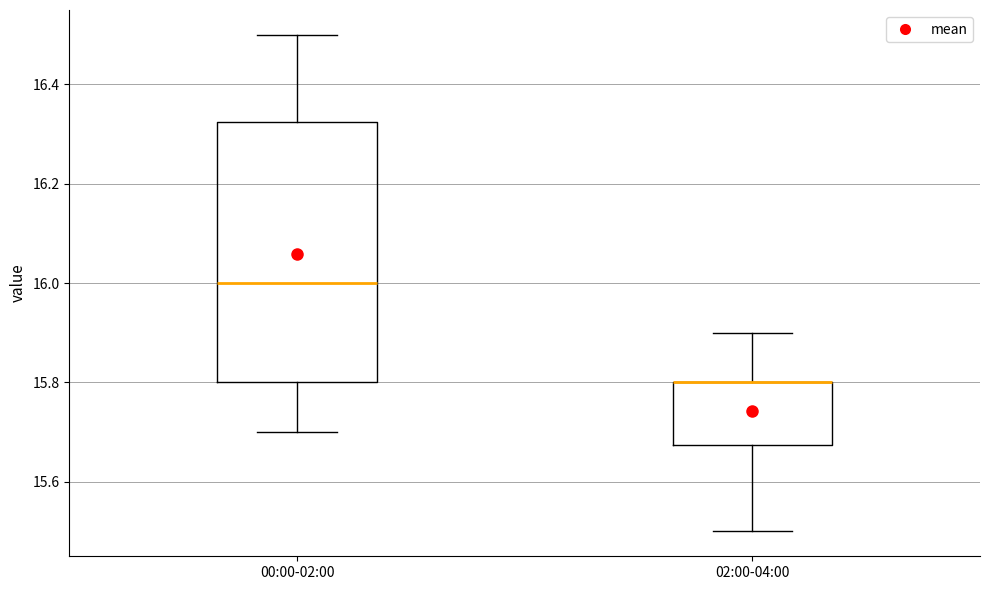

Reading left to right, read every box against the y-axis: the position of its median line, the range the box covers, and the ends of its whiskers. The values are not printed on the chart, so give them approximately, as read against the axis.

00:00-02:00: median 16.00, box 15.80 to 16.32, whiskers 15.70 to 16.50
02:00-04:00: median 15.80 (drawn on the box's upper edge), box 15.68 to 15.80, whiskers 15.50 to 15.90